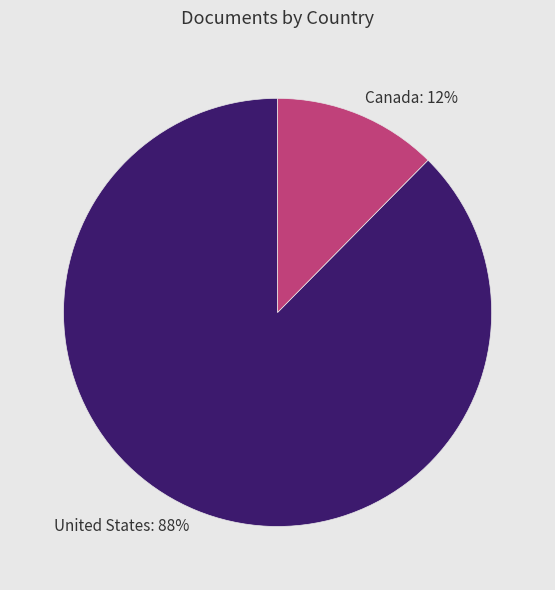

Which category has the smallest portion of the pie?

Canada